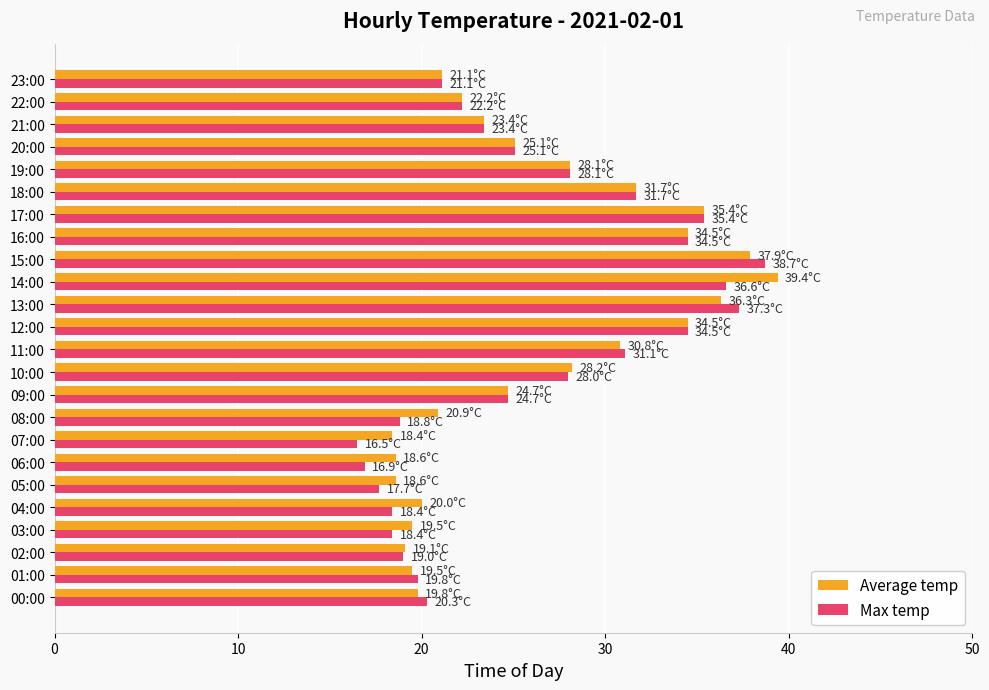

What is the sum of the Average temp values at 06:00 and 01:00?

38.1